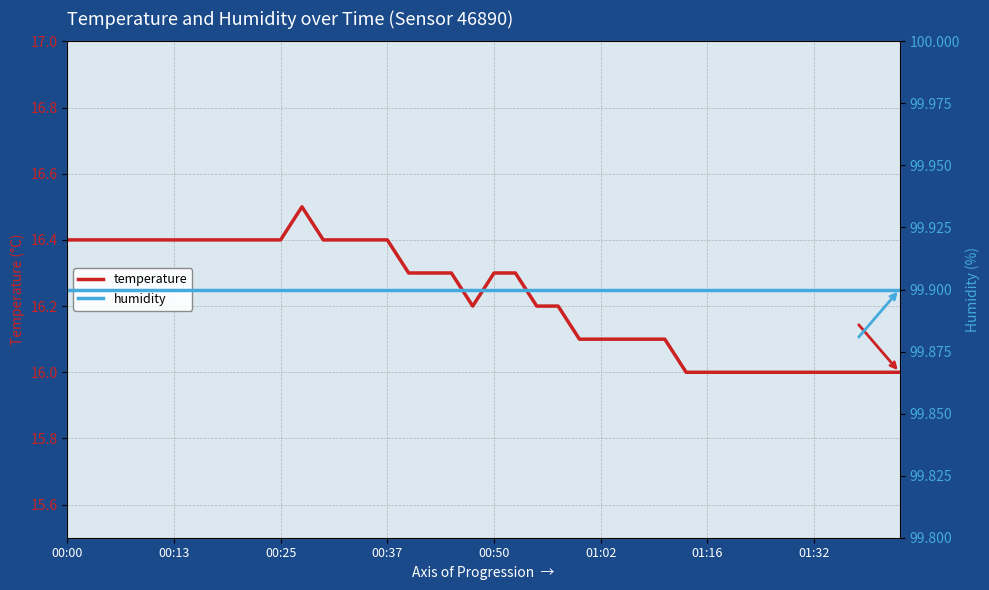

Which series has the largest total across all categories?

humidity